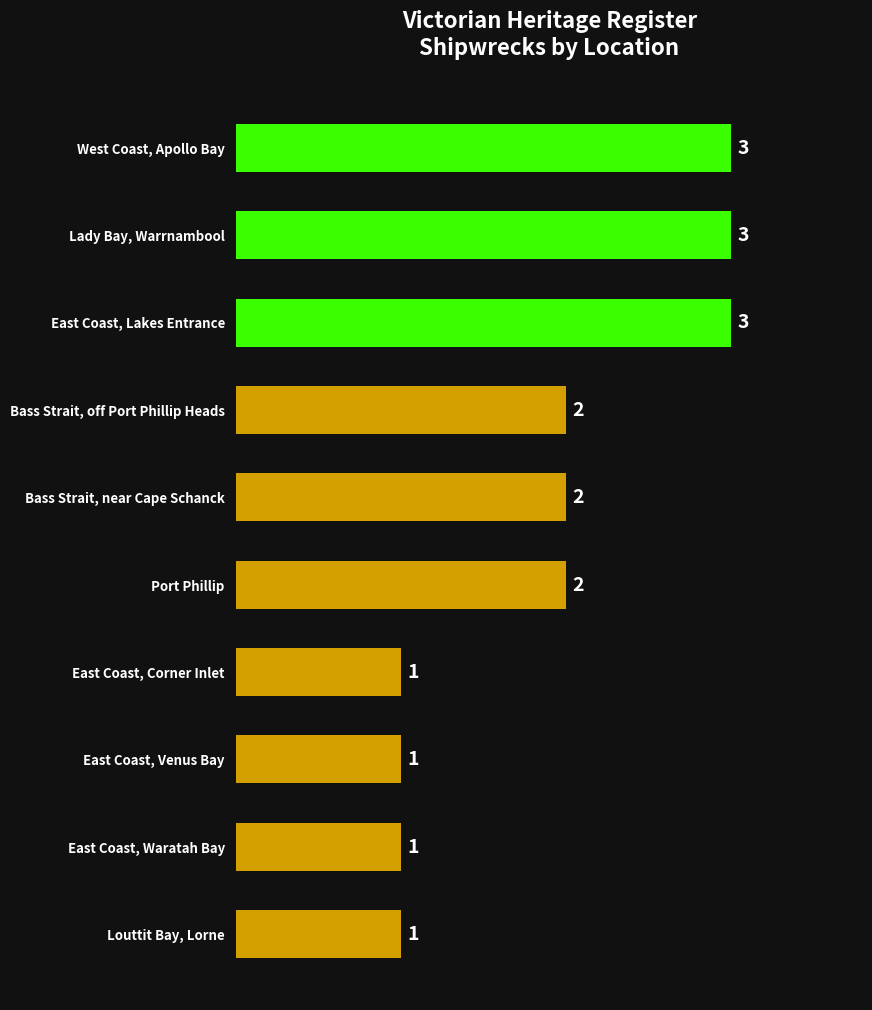

How many distinct data groups are displayed?

1